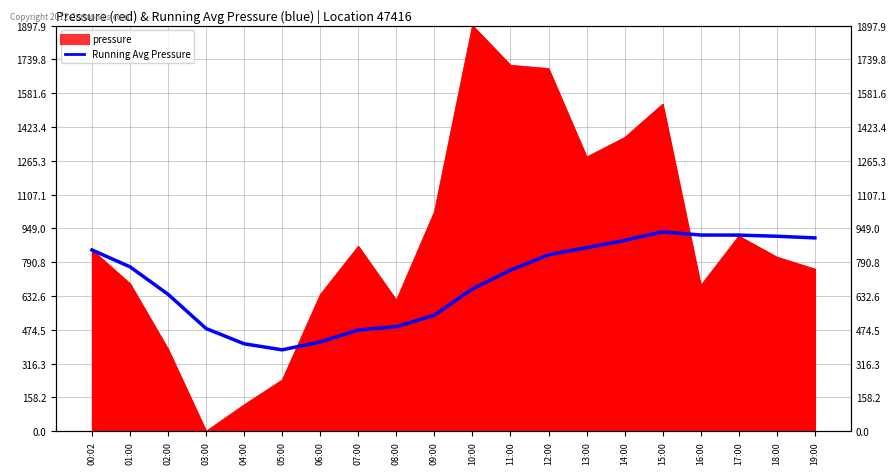

Is it true that the value at 08:00 is 649.9?

False